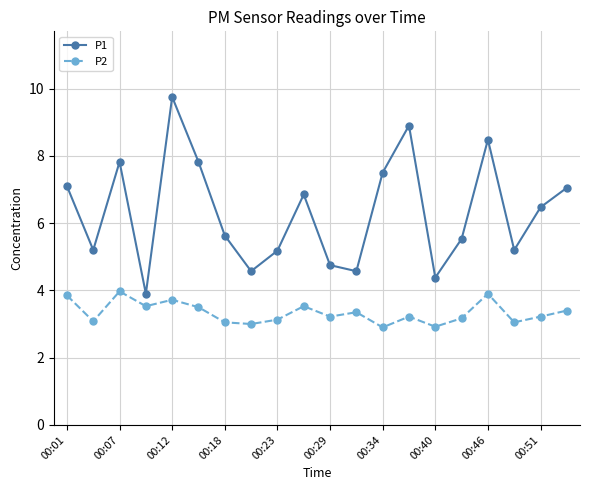

How many lines are shown in the chart?

2